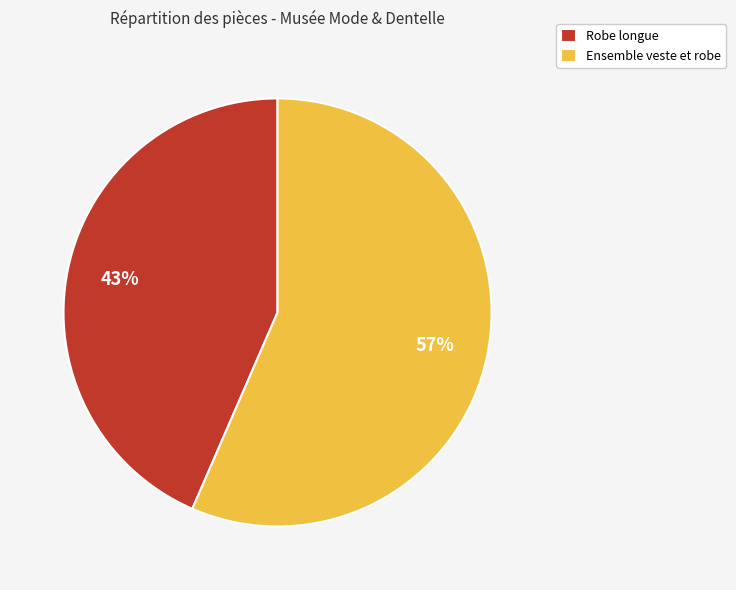

What is the ratio of the value at Ensemble veste et robe to the value at Robe longue?

1.3